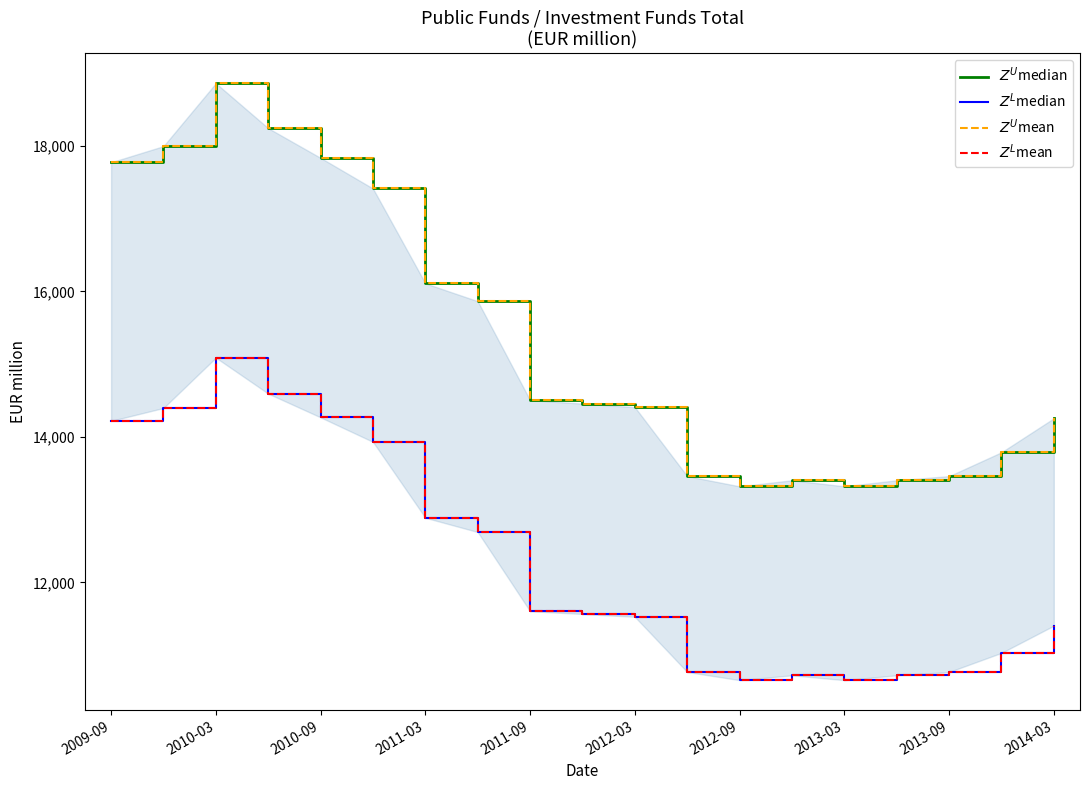

True or false: $Z^U$median and $Z^L$mean cross at least once.

False